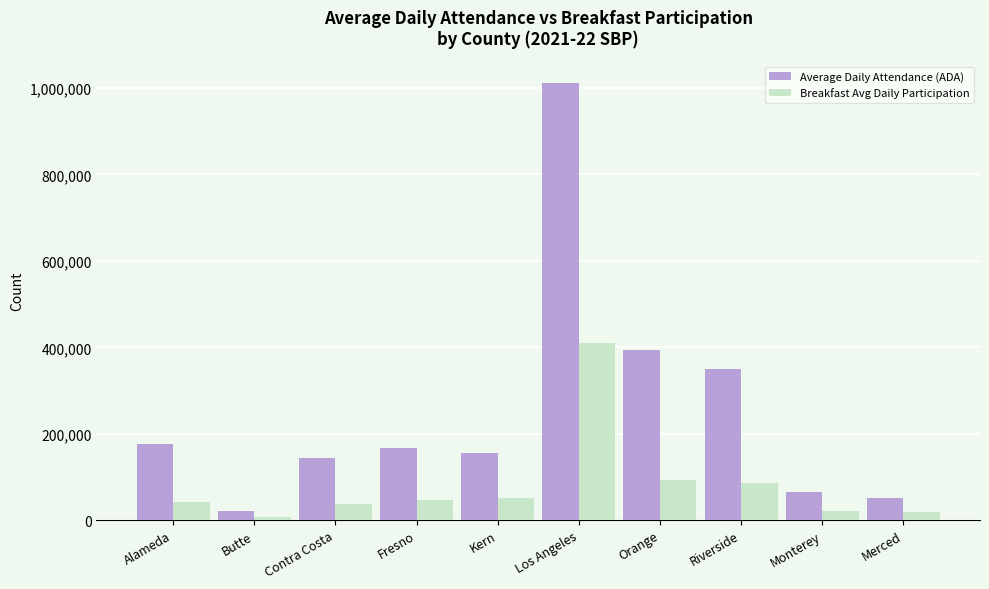

What is the total value across all series at Alameda?

217155.0